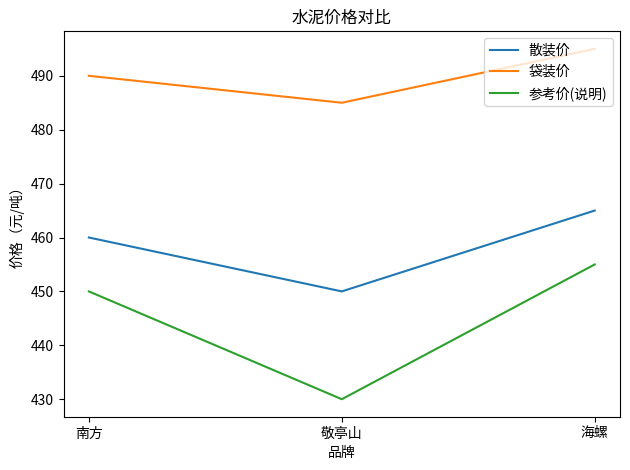

Does the chart display data point markers on the line(s)?

No